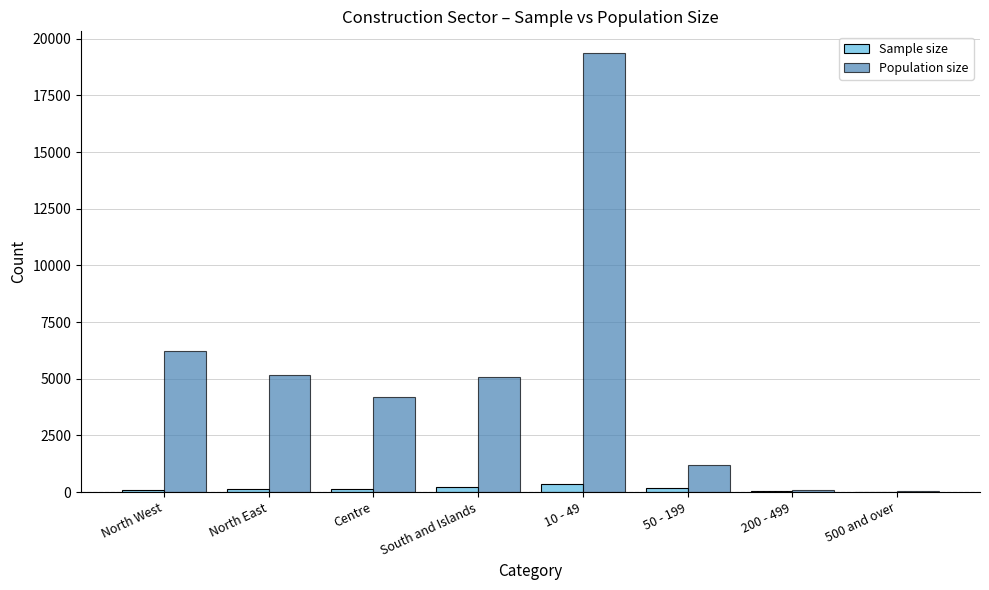

Which series has the largest total across all categories?

Population size